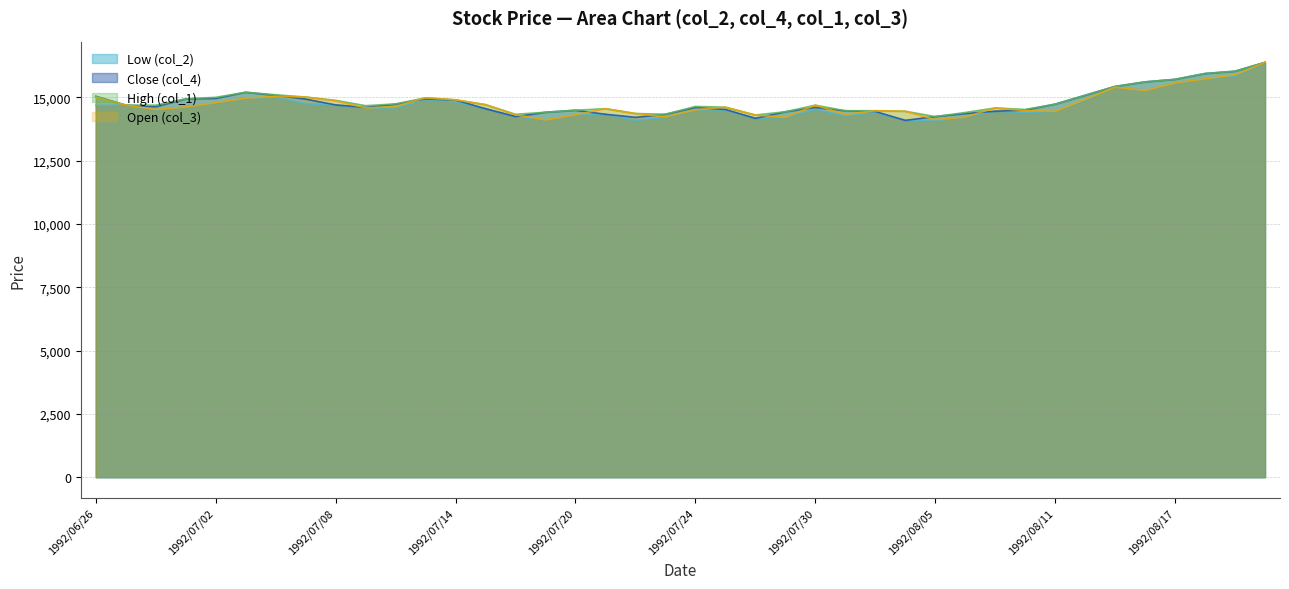

What is the value of the Low (col_2) point at the 36th from the left?

15270